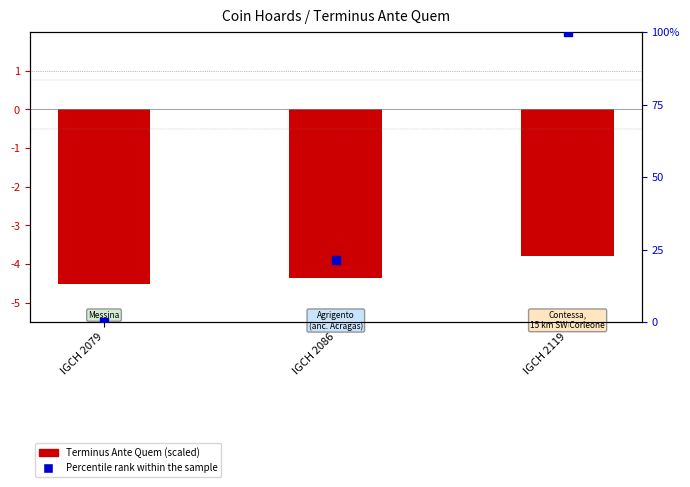

At how many categories does at least one series exceed 94?

1